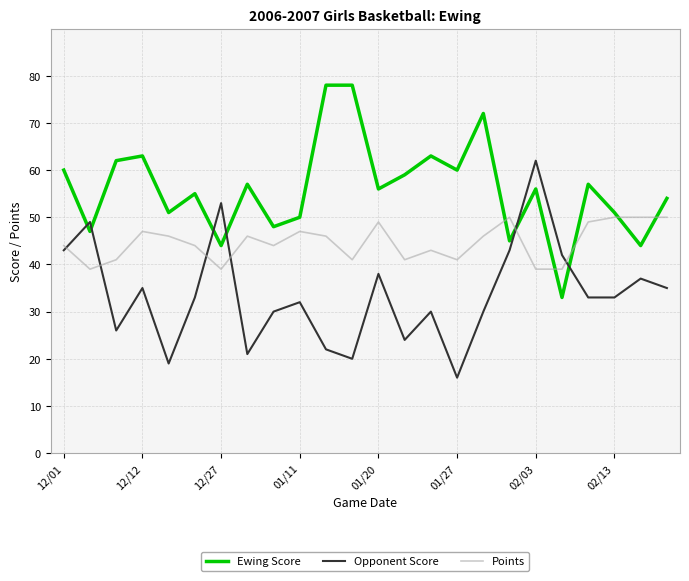

What is the lowest value of the Points series?

39